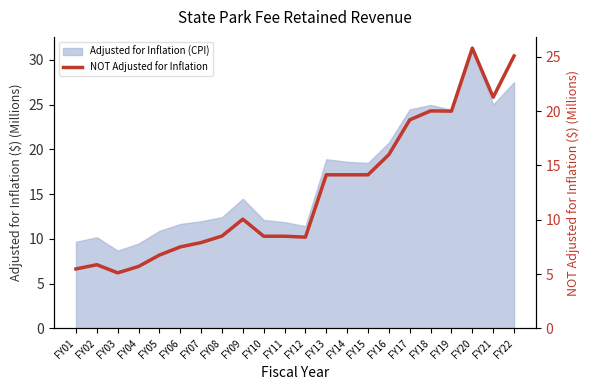

True or false: the data shows 7.5 at FY06.

True